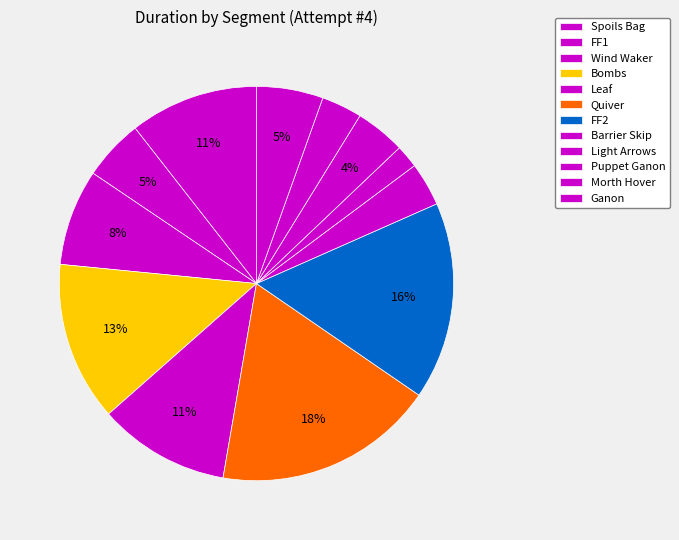

To the nearest percent, what percentage of the pie is Bombs?

13%